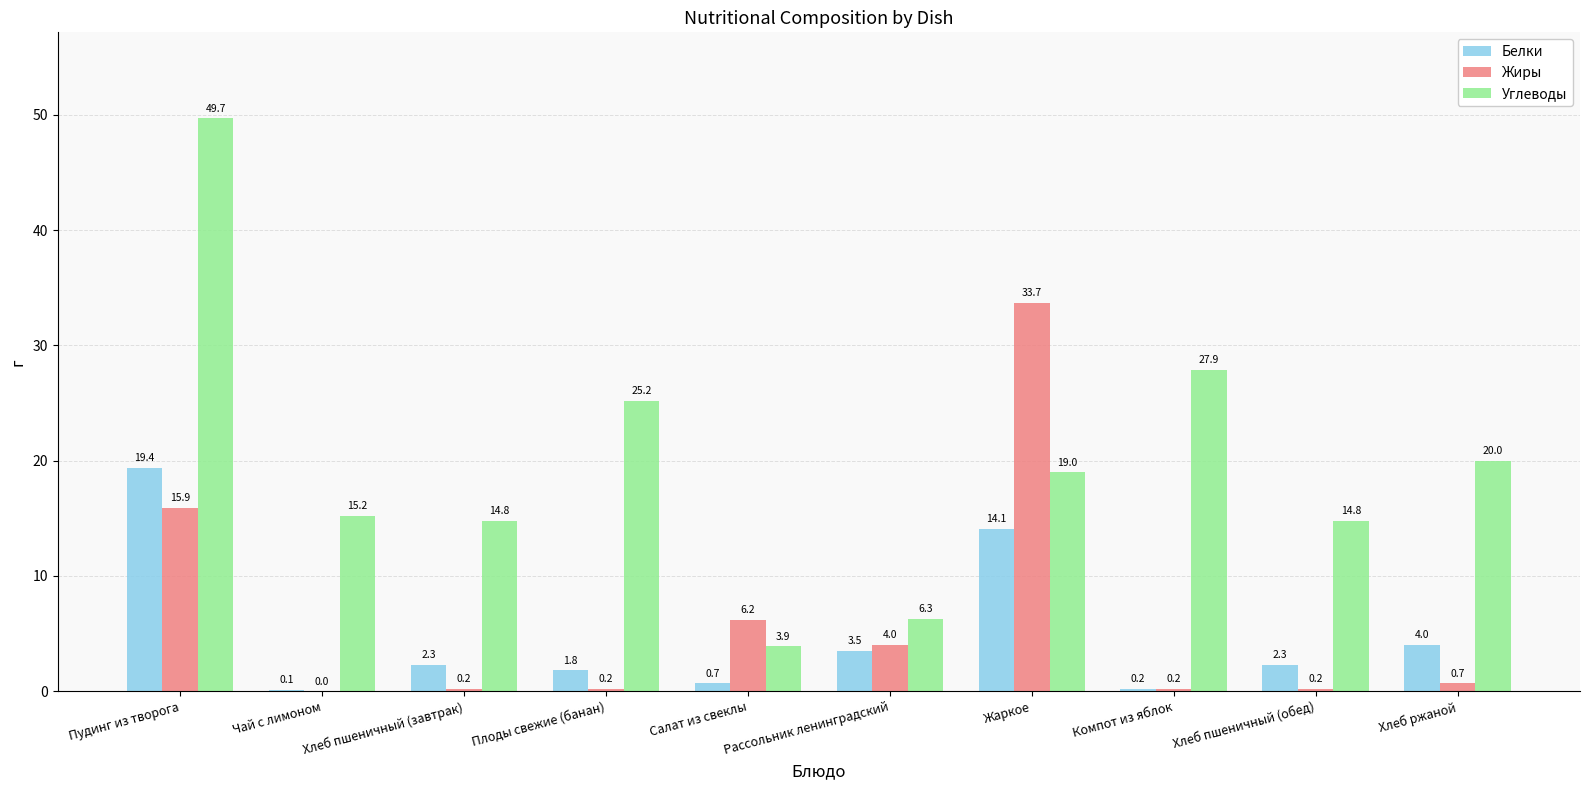

The Белки series shows 0.1 at Чай с лимоном. True or false?

True